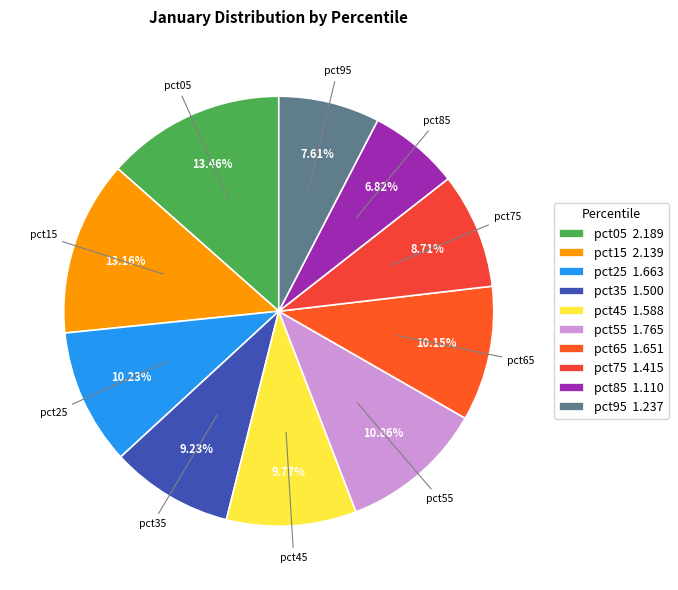

Is there any slice that represents more than half of the pie?

No